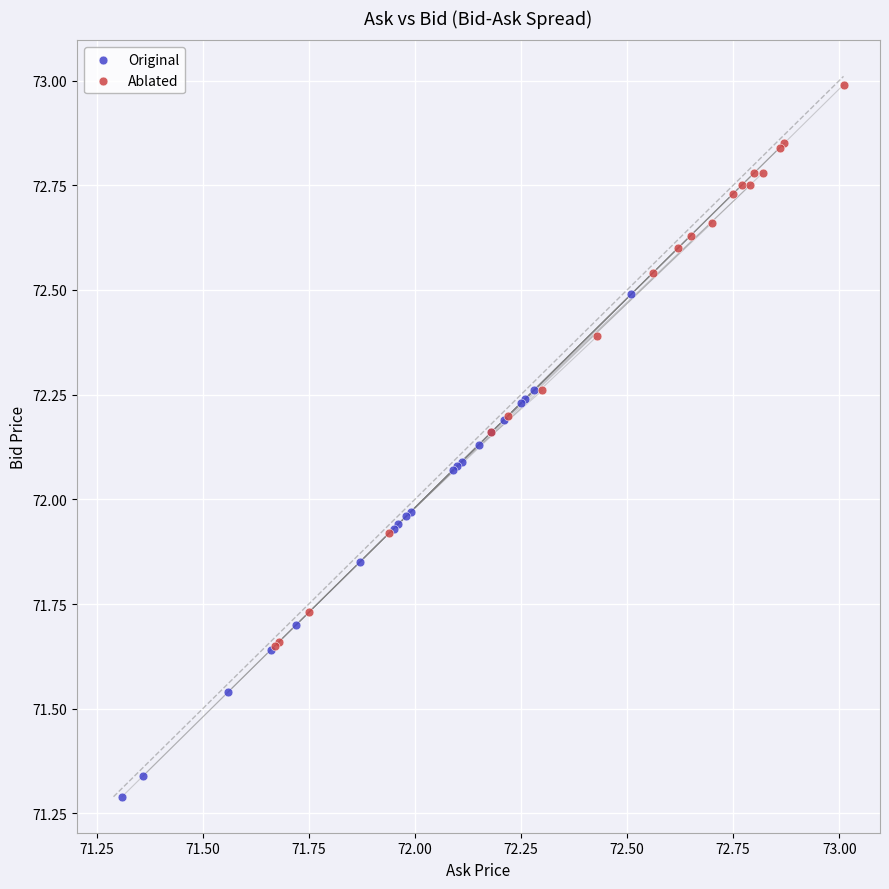

Which series has the widest spread of Y values?

Ablated